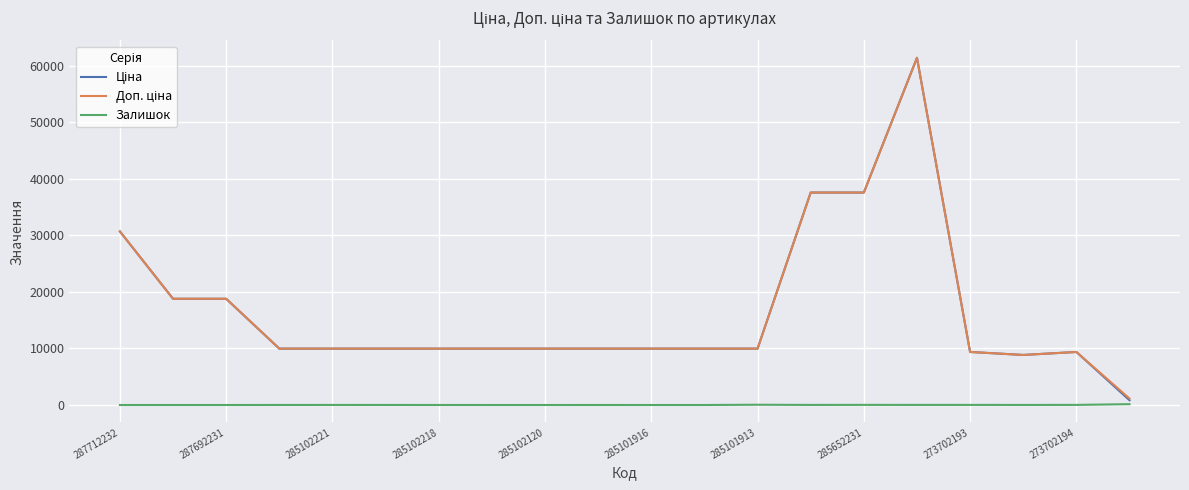

Does the chart display data point markers on the line(s)?

No